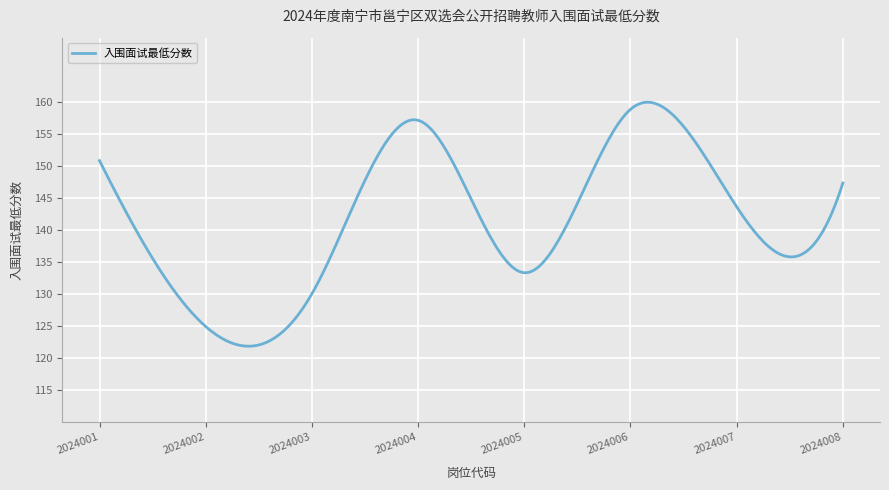

What is the smallest value displayed?

121.8